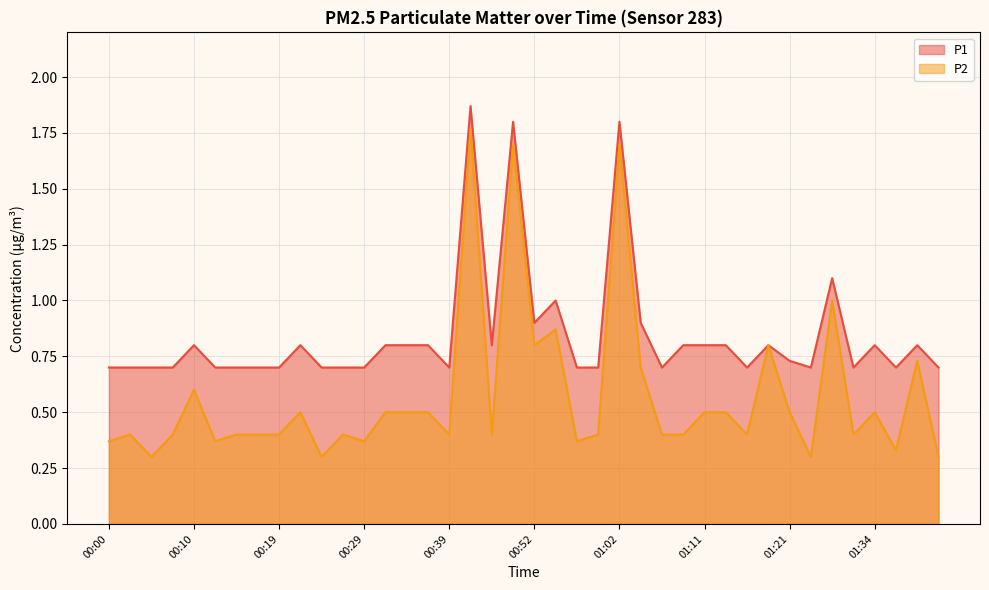

What is the difference between the P1 values at 01:24 and 00:49?

1.1